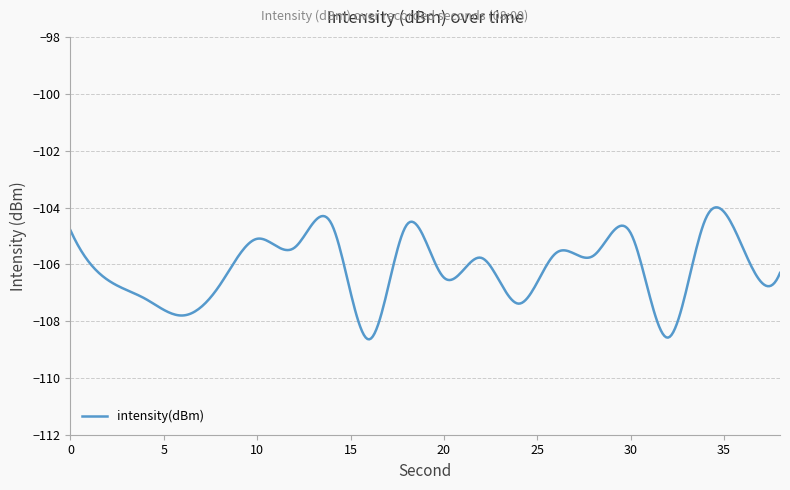

What is the minimum value shown in the chart?

-108.6